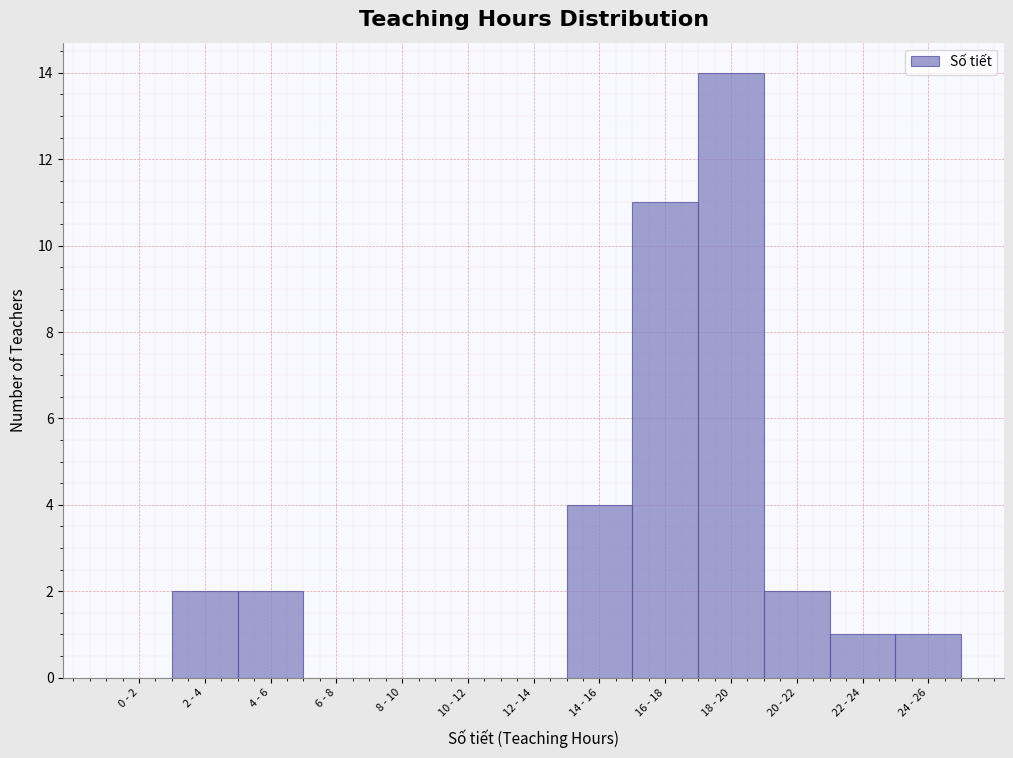

Reading left to right, extract all data points from this chart.

0 - 2=0	2 - 4=2	4 - 6=2	6 - 8=0	8 - 10=0	10 - 12=0	12 - 14=0	14 - 16=4	16 - 18=11	18 - 20=14	20 - 22=2	22 - 24=1	24 - 26=1